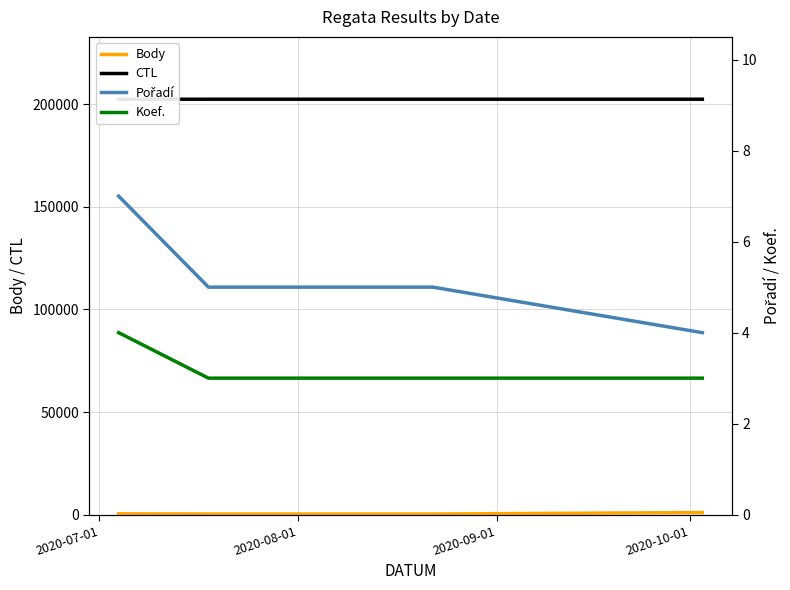

What is the average value of the CTL series?

202416